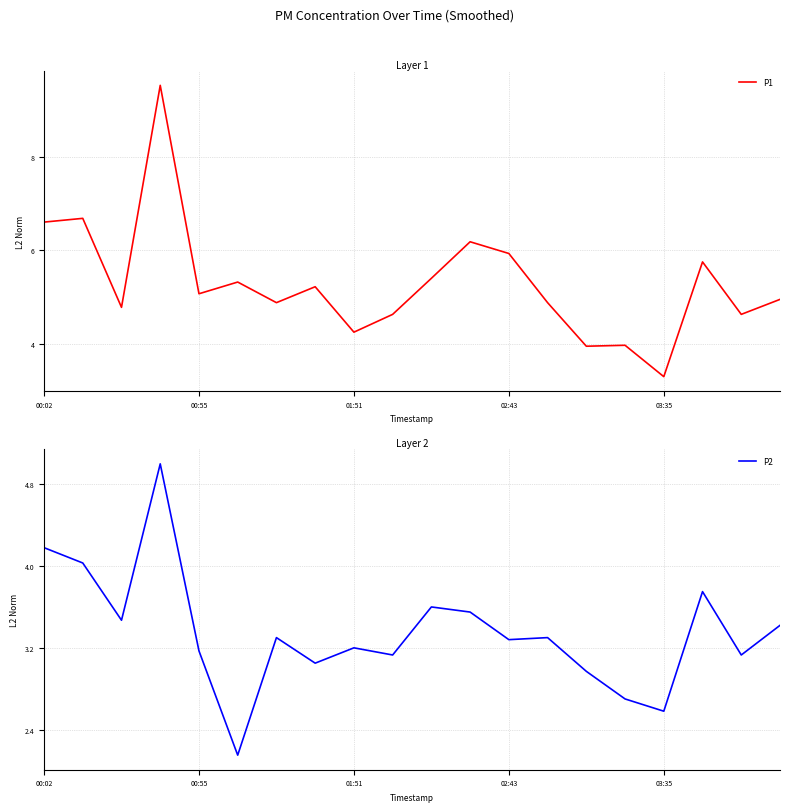

At how many categories does at least one series exceed 2?

20